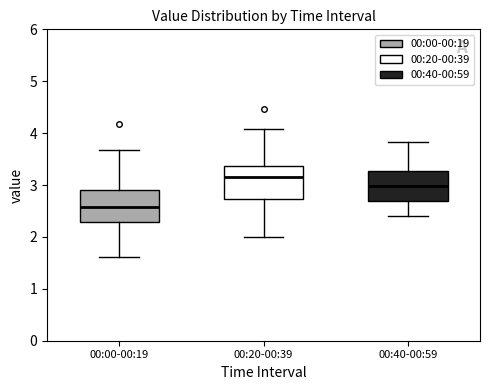

Reading left to right, transcribe this box plot: for each box, give where its median line is, the range the box spans, and where its two whiskers end, as read against the y-axis. The values are not printed on the chart, so give them approximately, as read against the axis.

00:00-00:19: median 2.6, box 2.3 to 2.9, whiskers 1.6 to 3.7
00:20-00:39: median 3.2, box 2.7 to 3.4, whiskers 2.0 to 4.1
00:40-00:59: median 3.0, box 2.7 to 3.3, whiskers 2.4 to 3.8